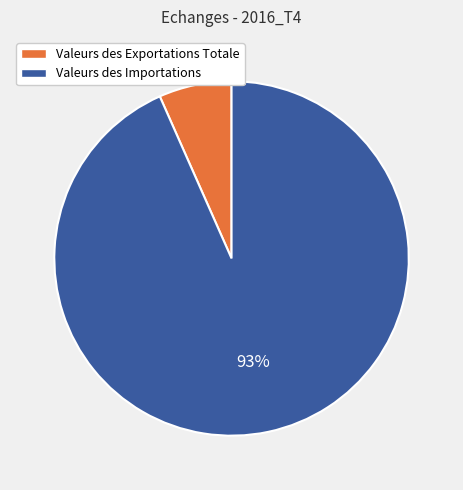

Between Valeurs des Importations and Valeurs des Exportations Totale, which is larger?

Valeurs des Importations